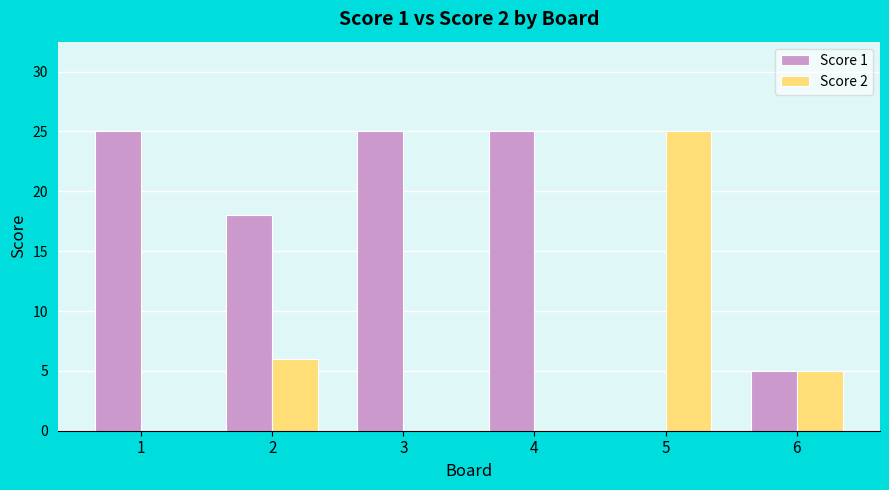

How many positive values does the Score 1 series have?

5